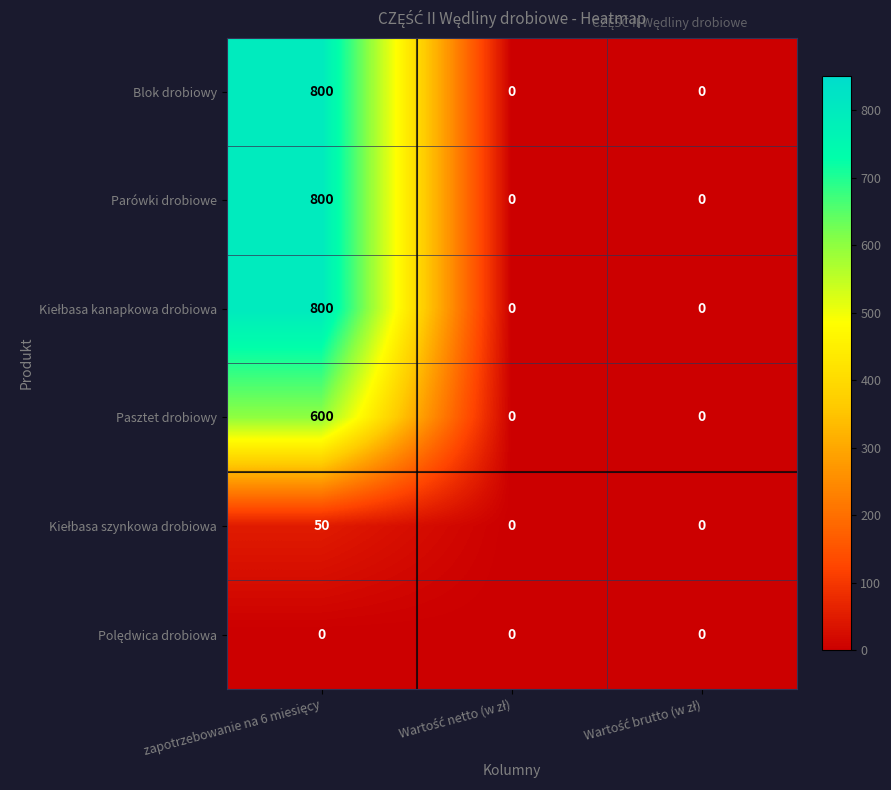

What is the greatest value displayed?

800